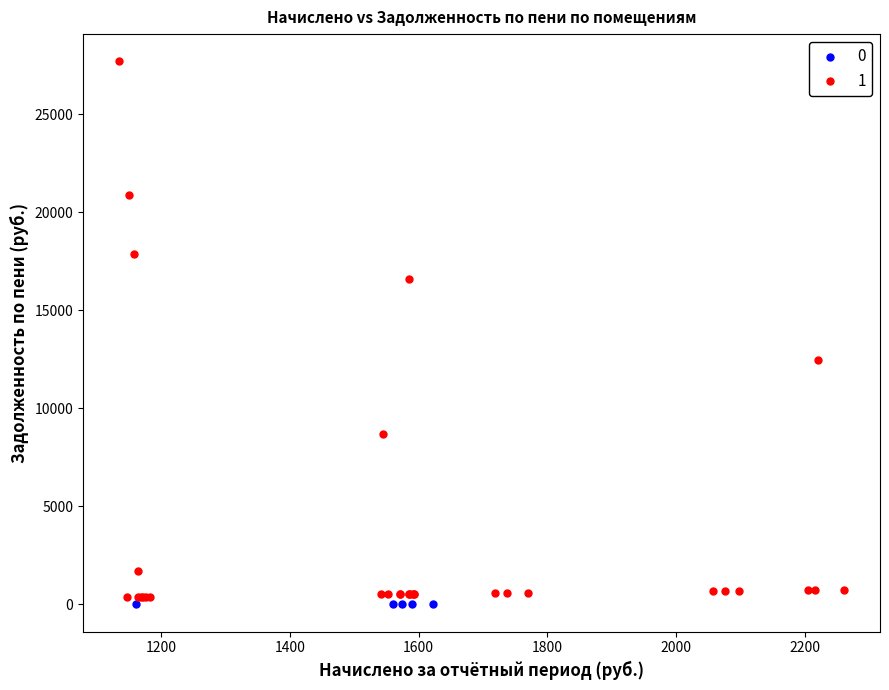

Which series contains the highest Y value?

1